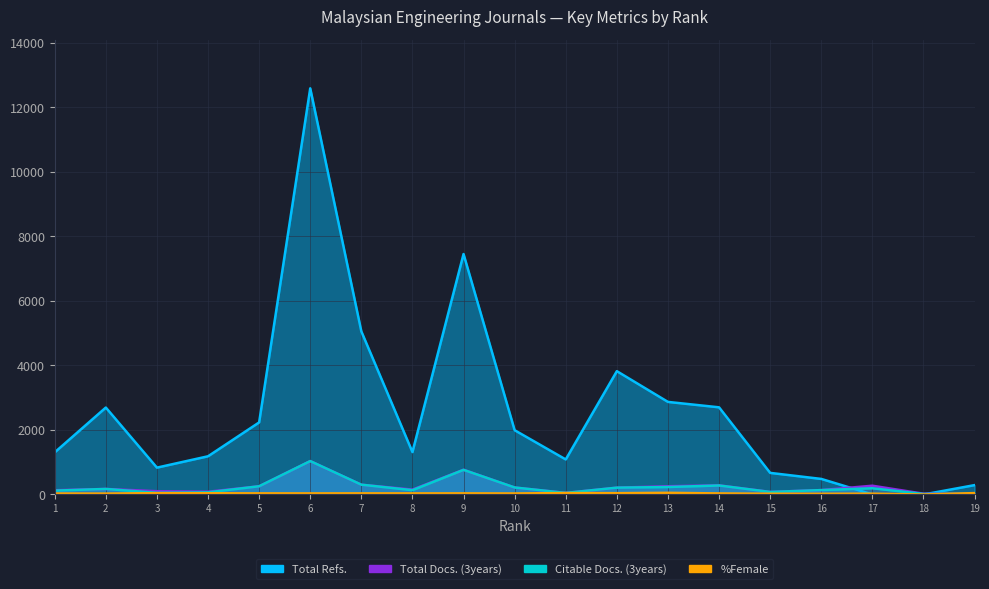

In Citable Docs. (3years), how many points are higher than both neighbors (excluding endpoints)?

5